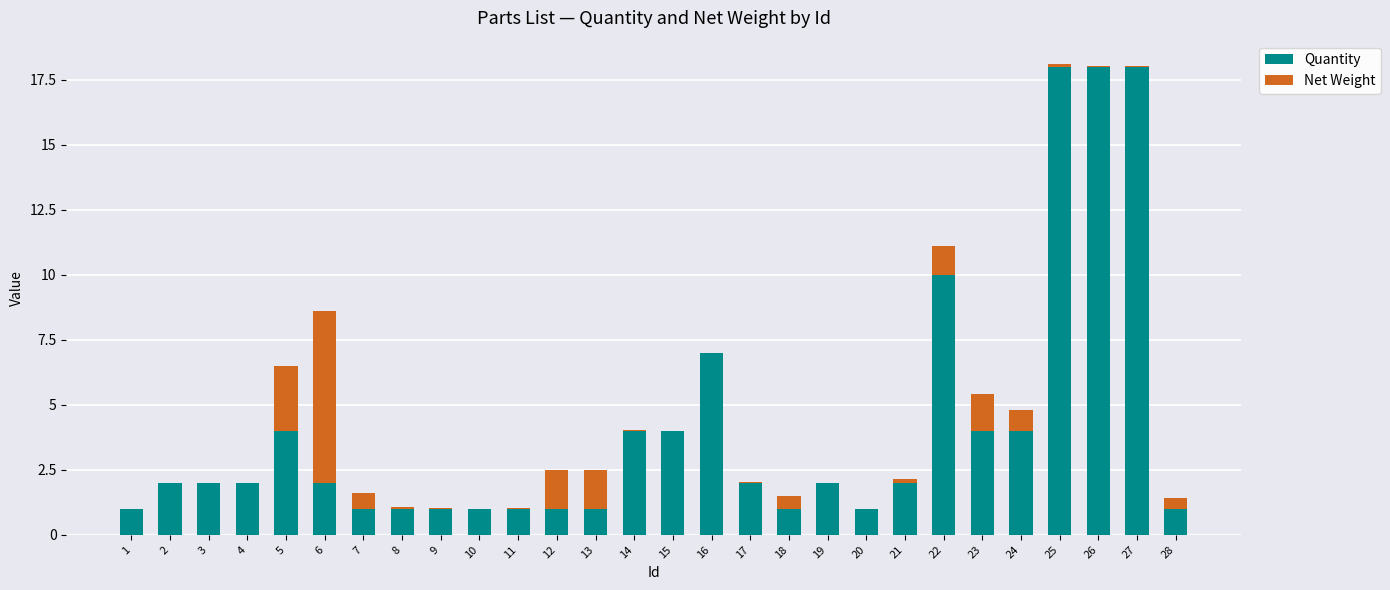

Is it true that Quantity equals 18.0 at 27?

True